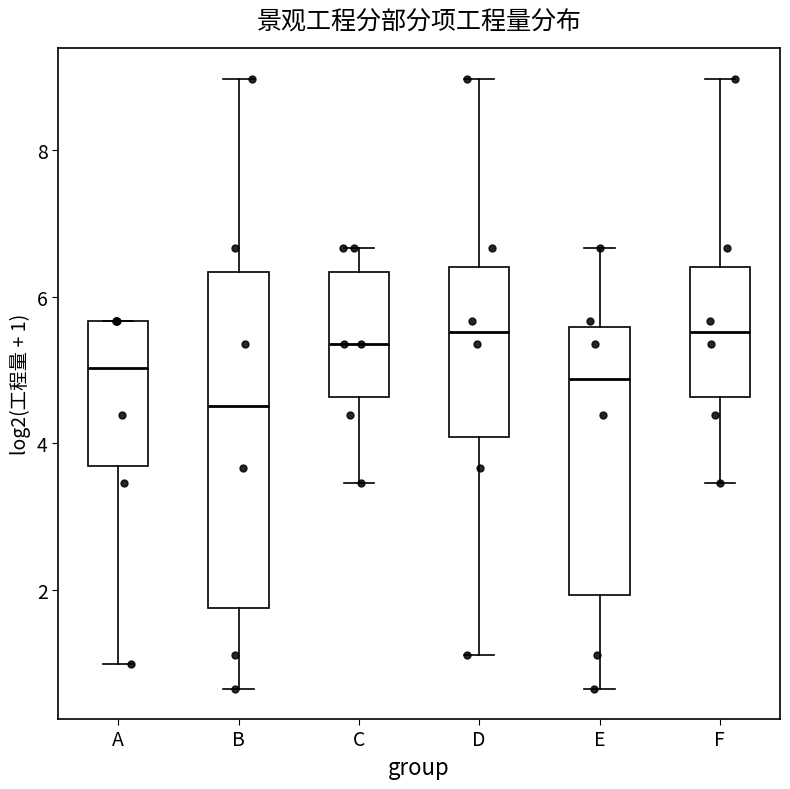

Which box has the lowest median line?

B